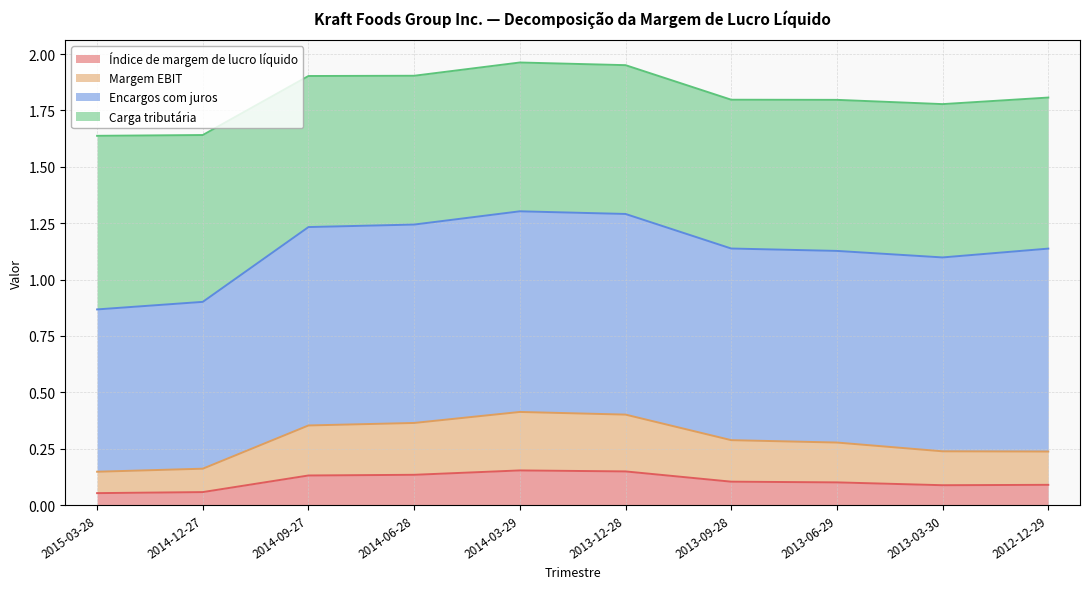

Where is the first local maximum for Margem EBIT?

2014-03-29